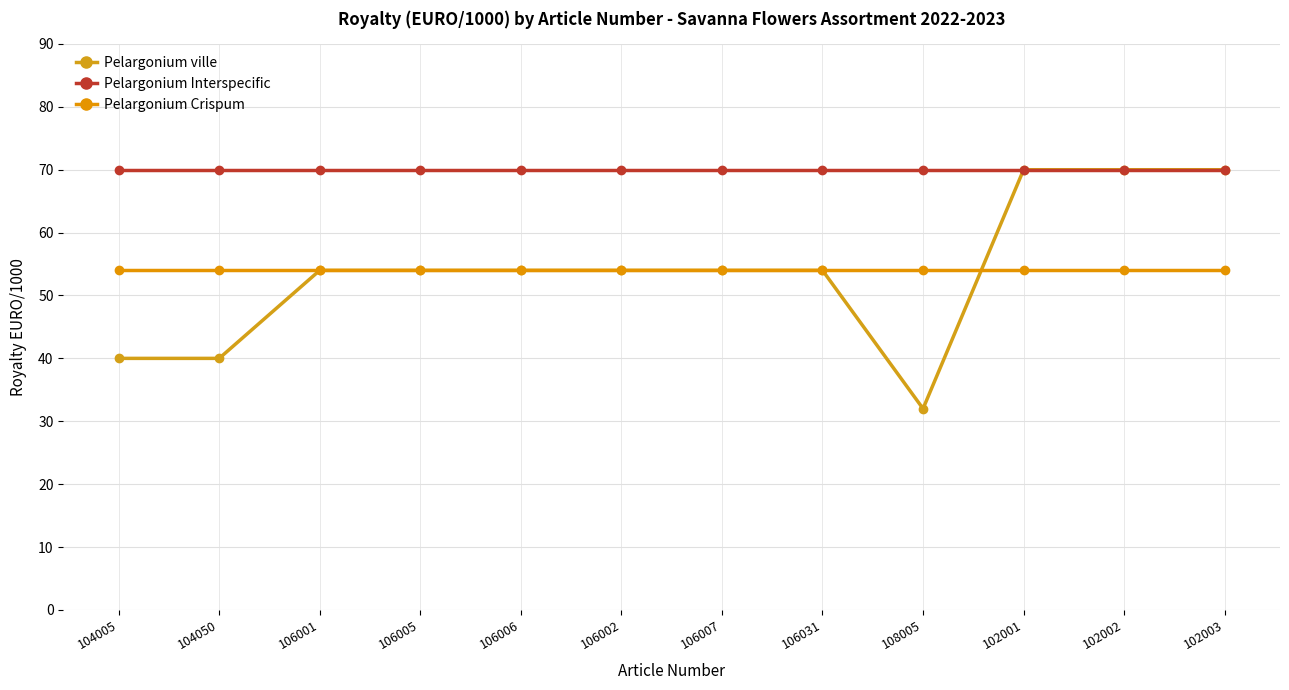

How many series are shown in this chart?

3